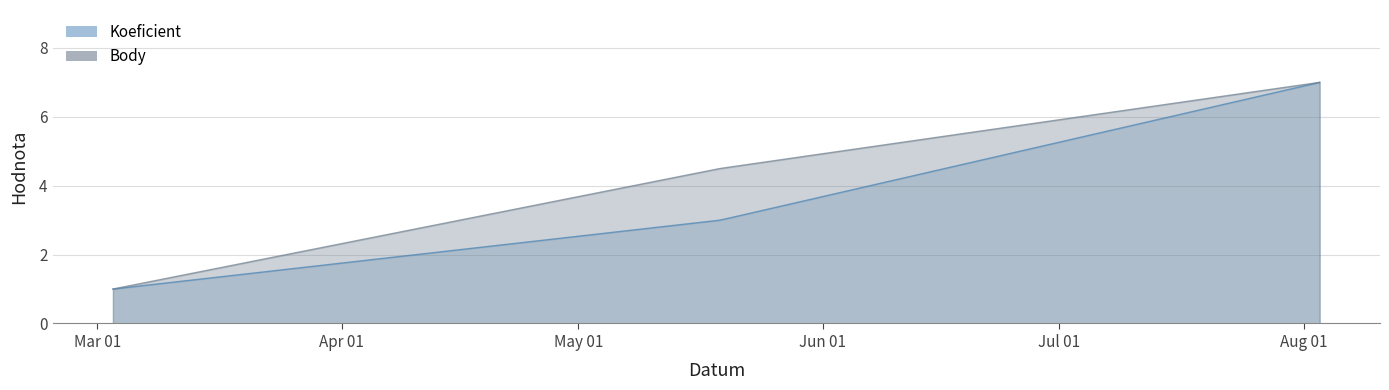

What is the value of the Koeficient point at the 1st from the left?

1.0